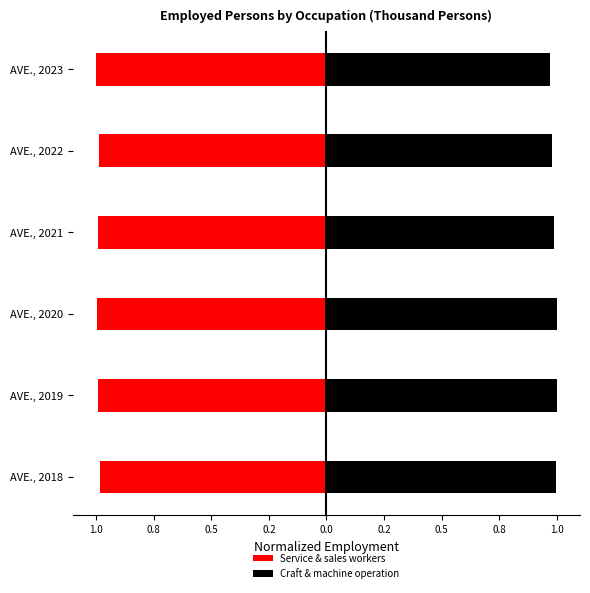

How many data points does each series have?

6